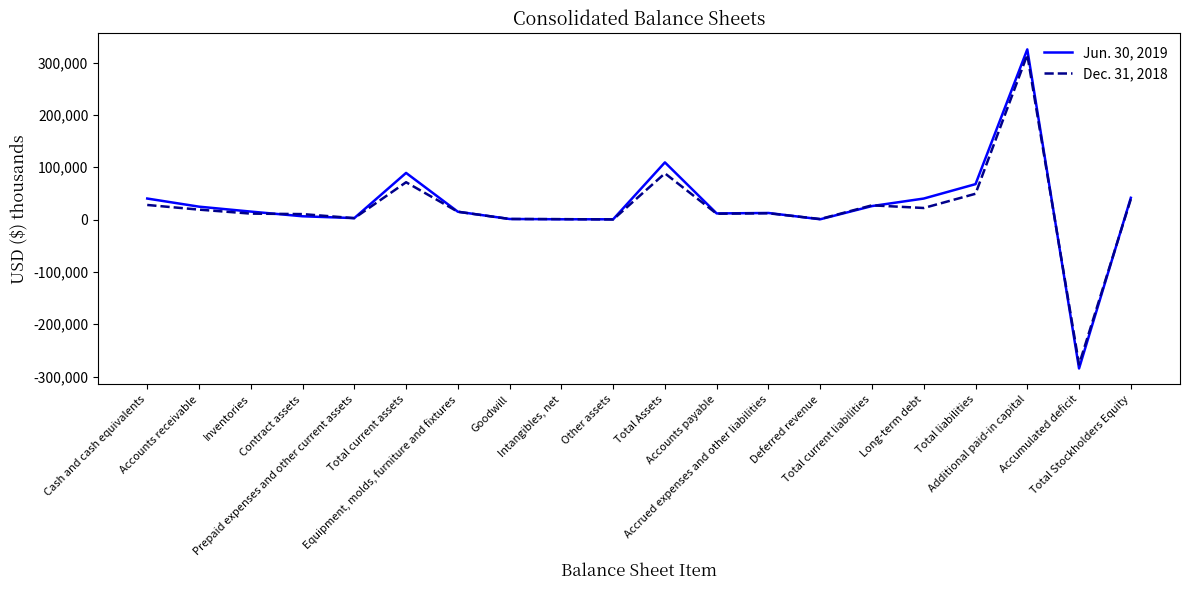

List the series in order of their peak value, highest first.

Jun. 30, 2019, Dec. 31, 2018